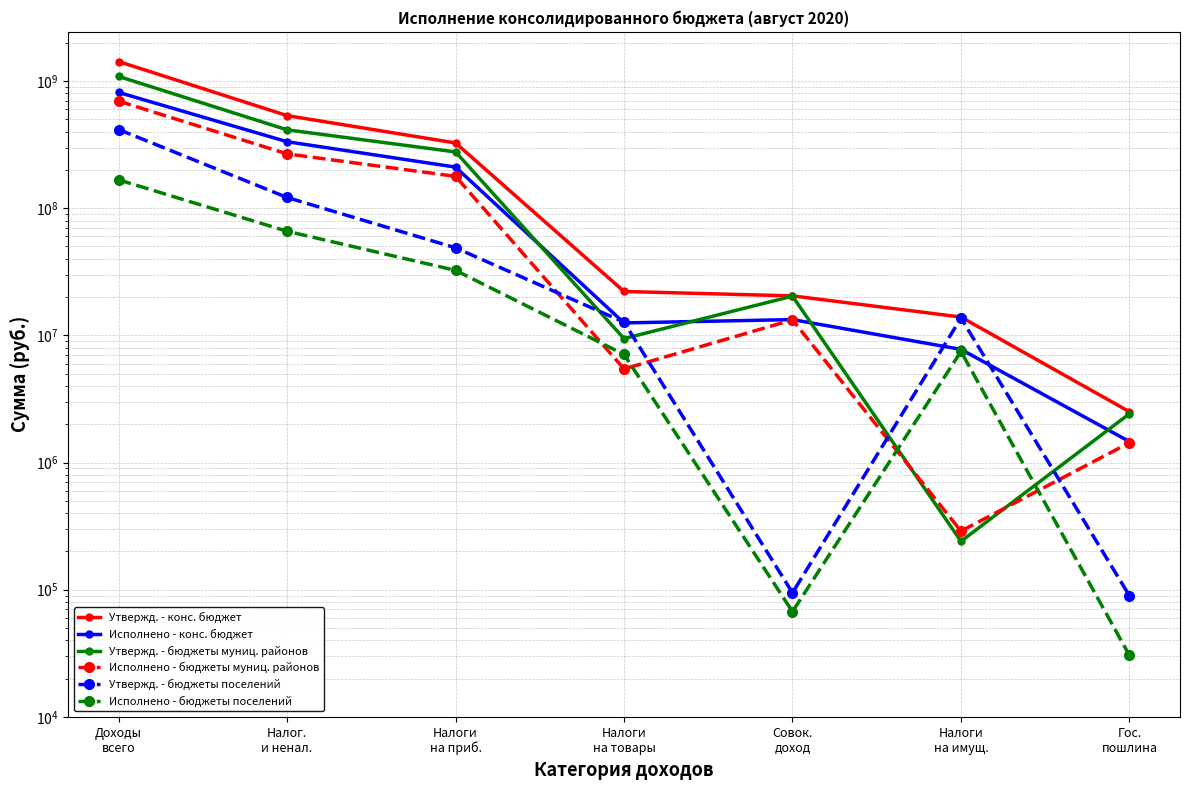

In Утвержд. - бюджеты муниц. районов, how many points are higher than both neighbors (excluding endpoints)?

1